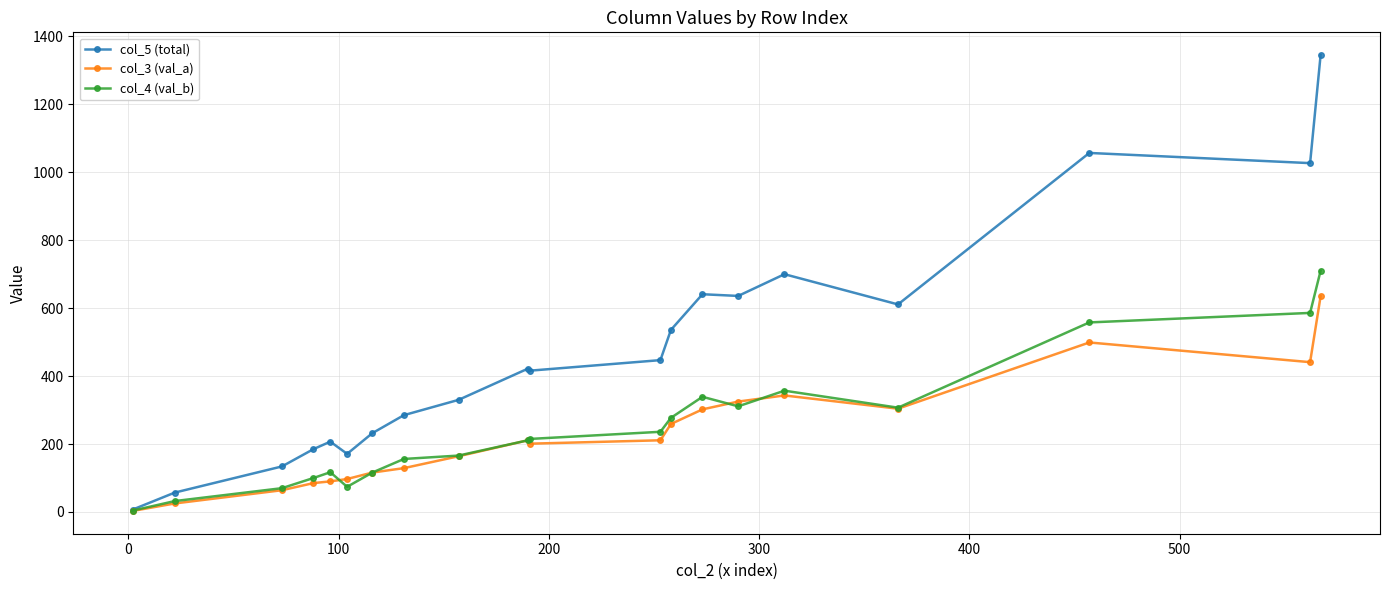

How many series are shown in this chart?

3